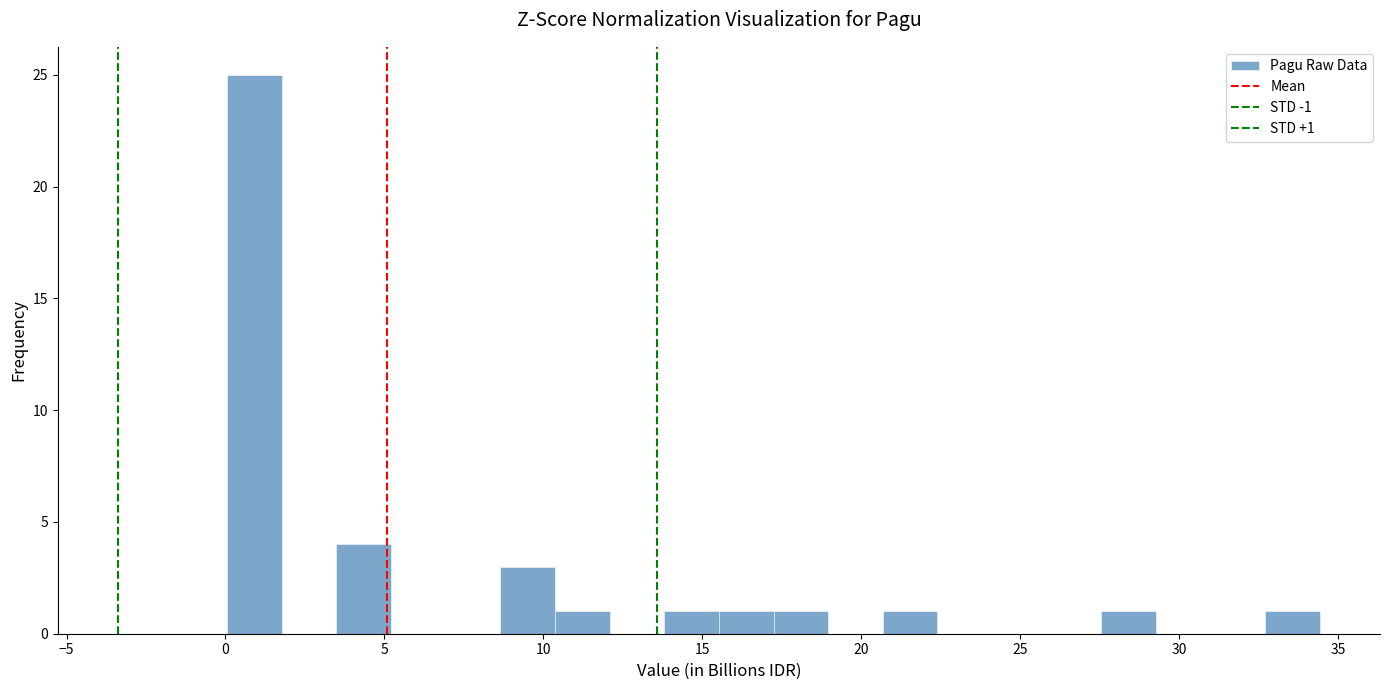

Read against the x-axis, roughly where is the centre of the tallest bar?

1.0